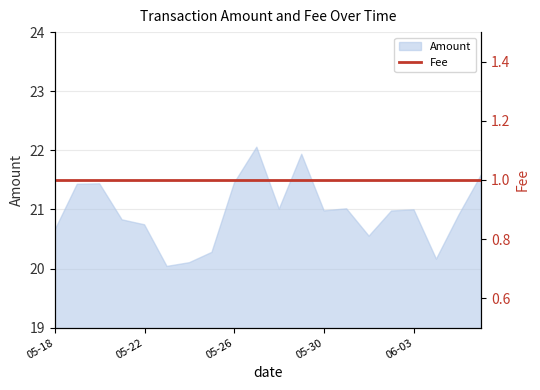

What is the minimum value for Amount?

20.0